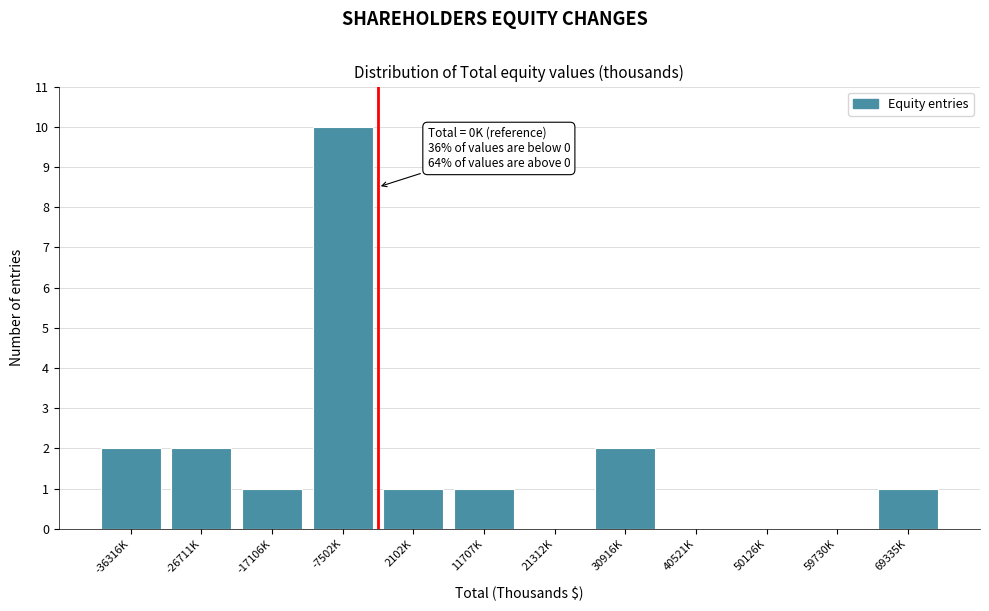

Reading left to right, list all the values displayed in this chart.

-36316K=2	-26711K=2	-17106K=1	-7502K=10	2102K=1	11707K=1	21312K=0	30916K=2	40521K=0	50126K=0	59730K=0	69335K=1